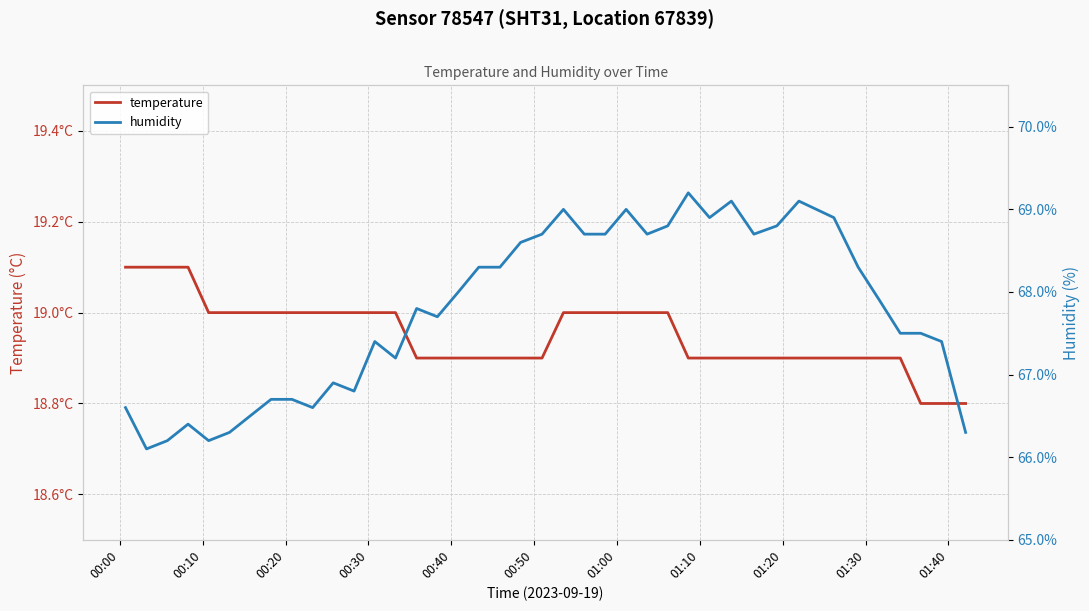

True or false: temperature has a value of 6.9 at 01:20.

False